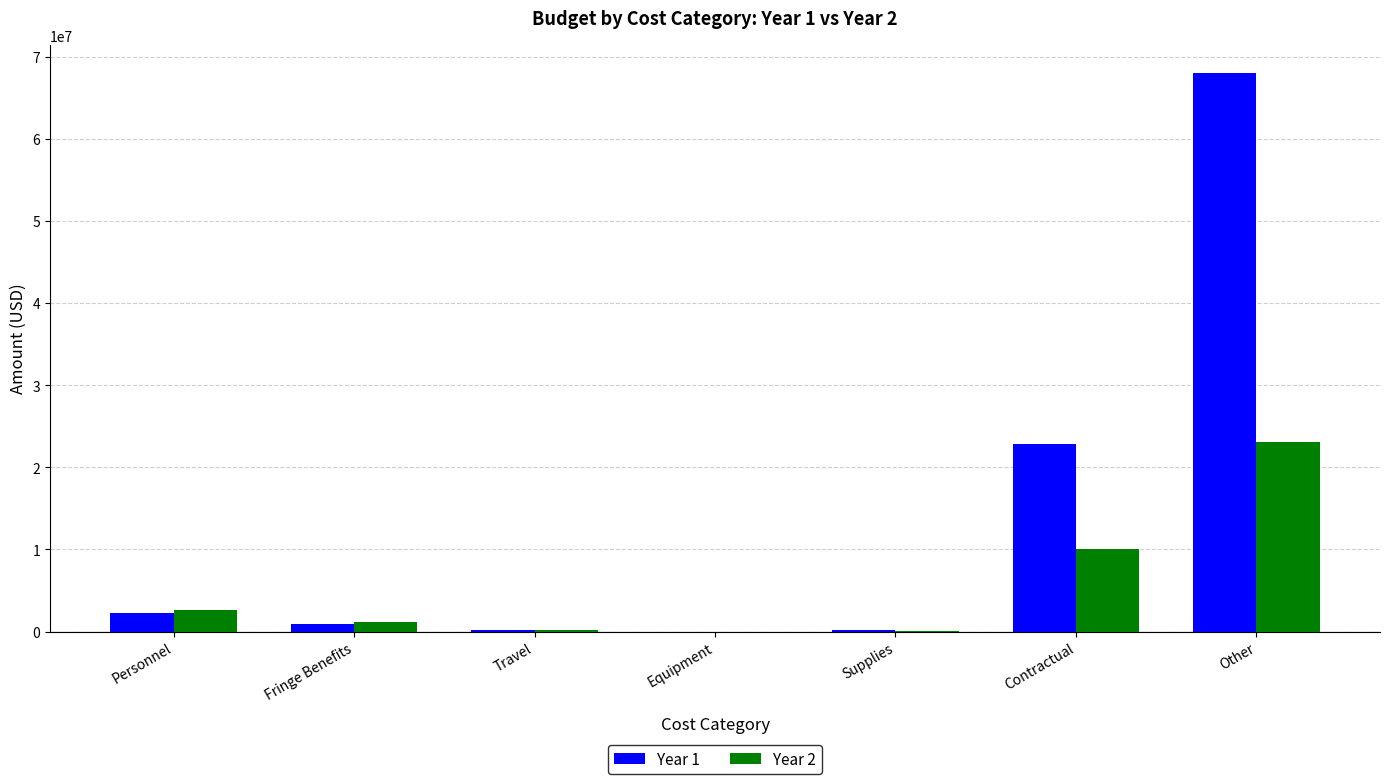

Between Personnel and Other, which series saw the biggest shift?

Year 1